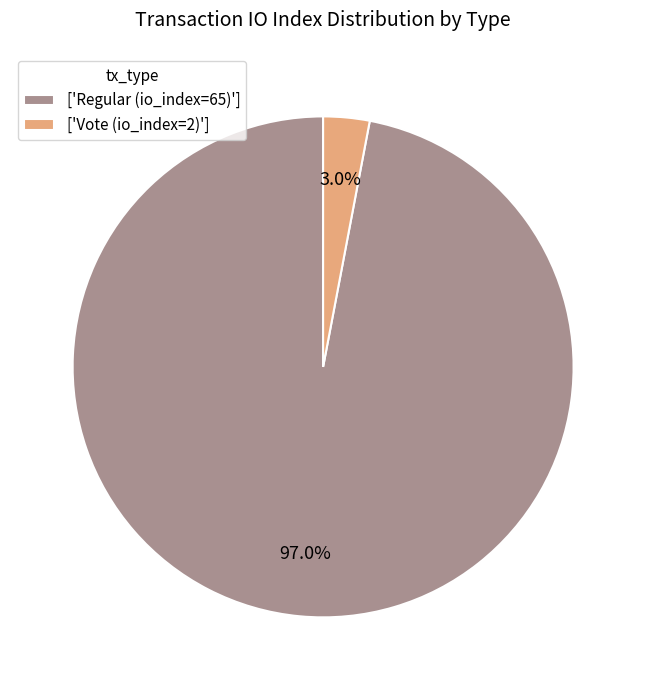

Which category has the smallest portion of the pie?

['Vote (io_index=2)']